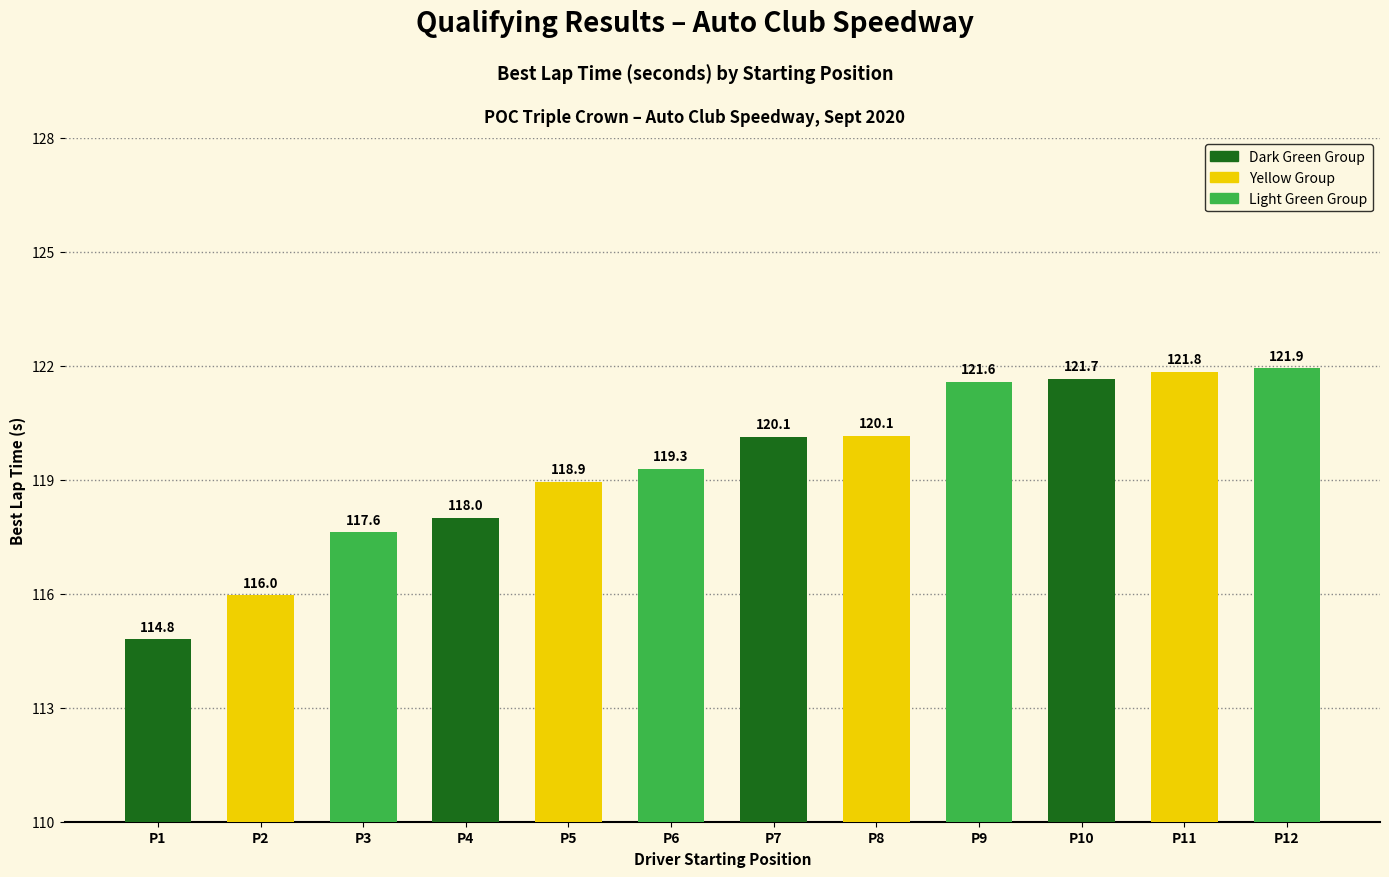

What is the value of the 4th bar from the left?

118.0